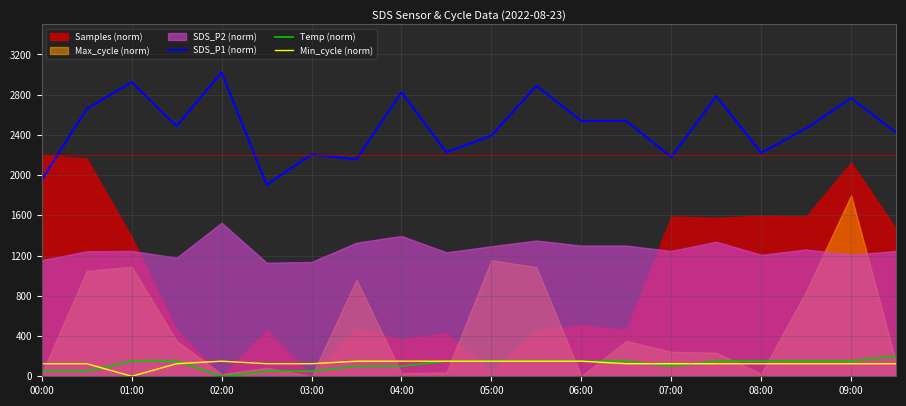

At which label does Min_cycle (norm) reach its minimum?

01:00